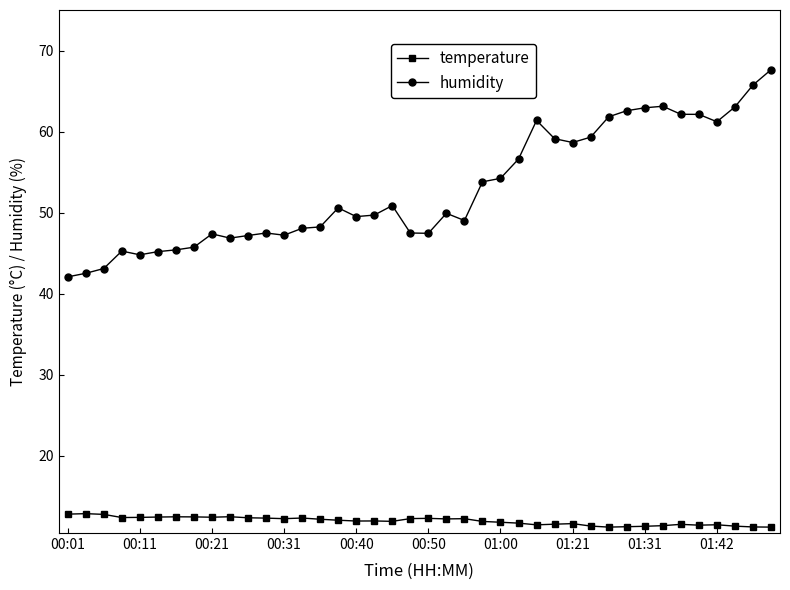

How many data points does each series have?

40